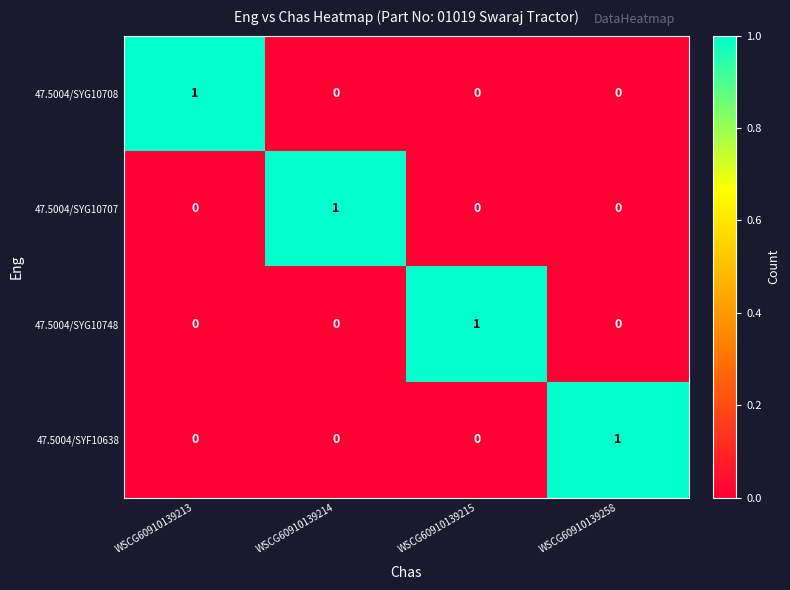

How many series are shown in this chart?

4